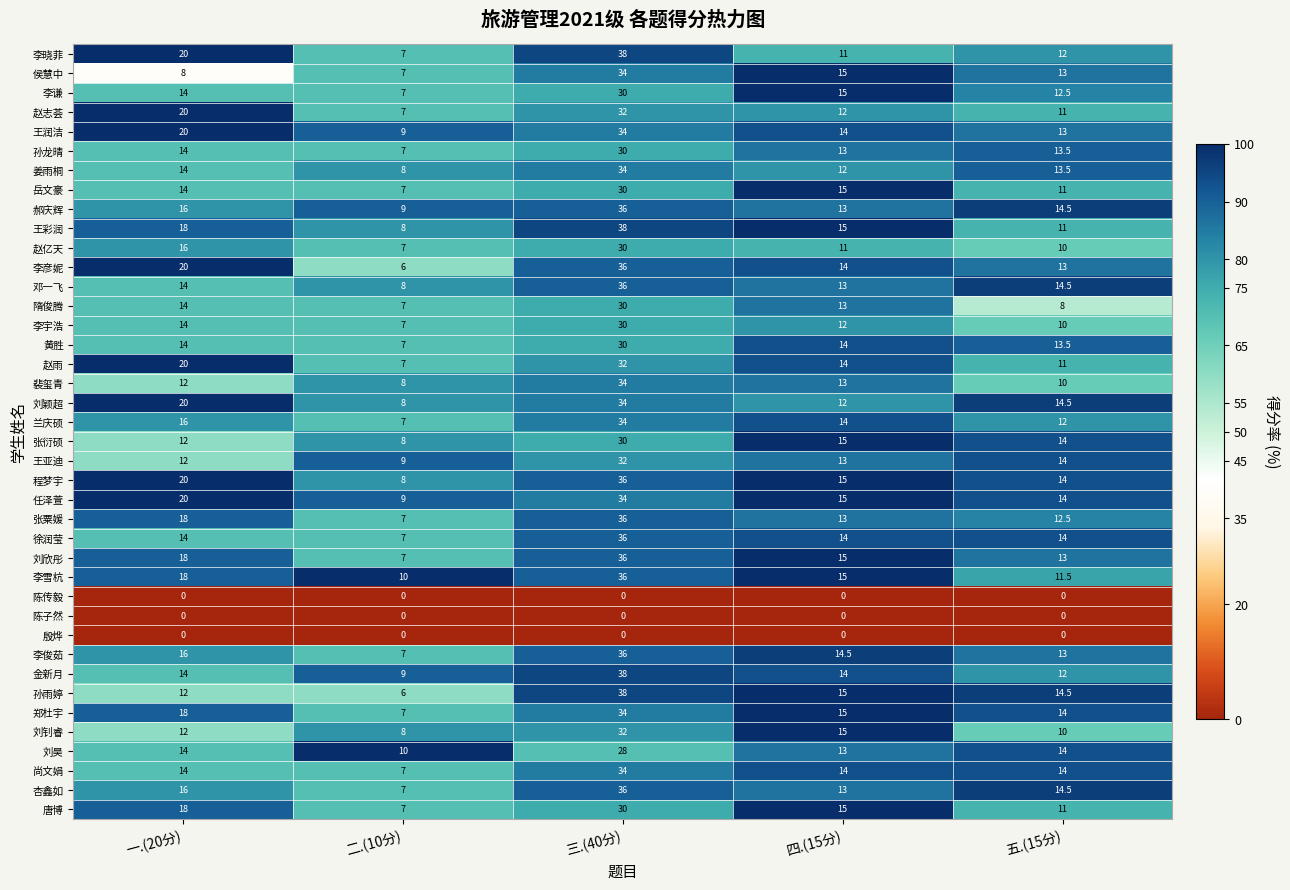

True or false: 刘欣彤 has a value of 24.2 at 四.(15分).

False